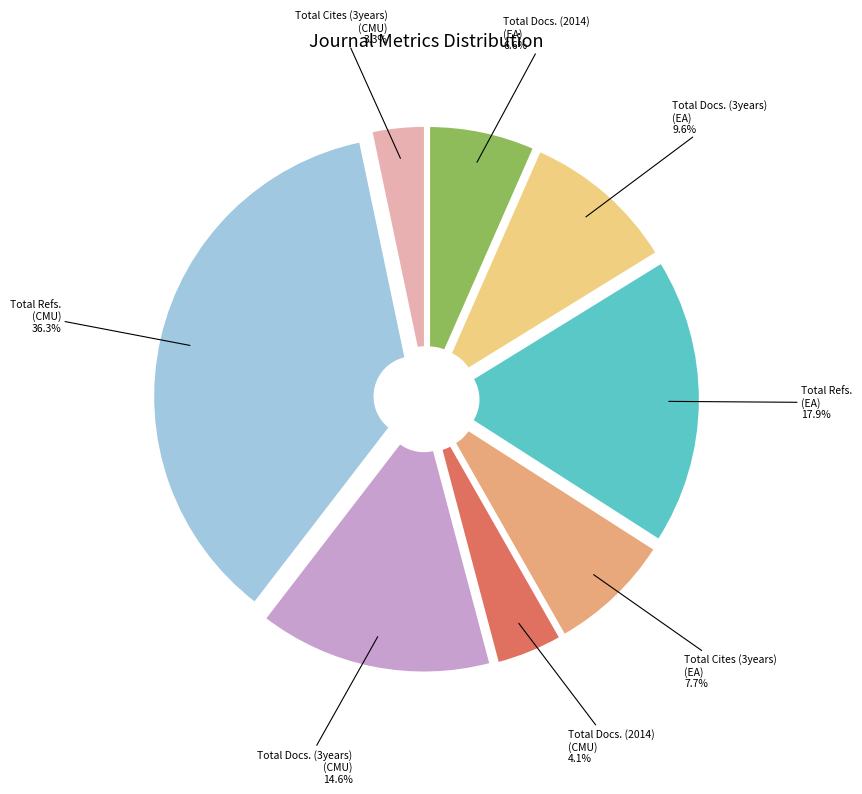

Does any single category account for the majority?

No